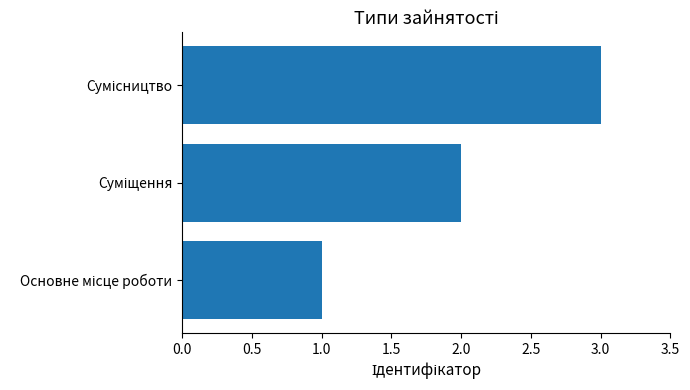

What is the greatest value displayed?

3